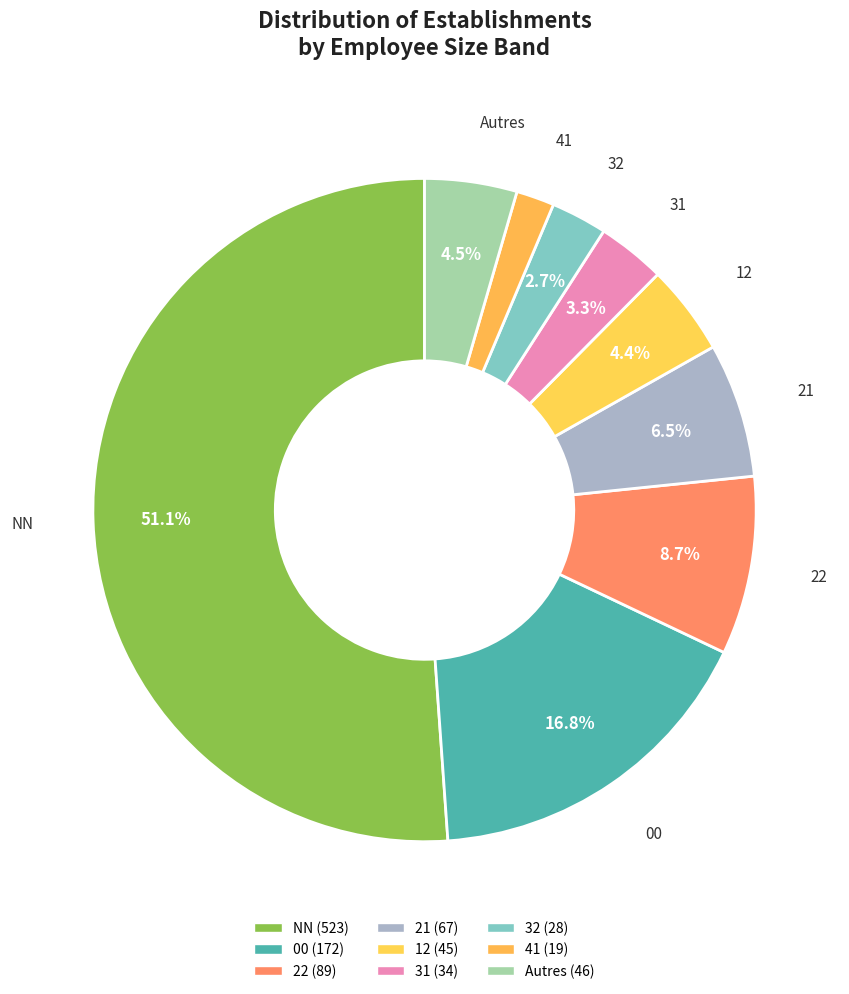

Is there any slice that represents more than half of the pie?

Yes